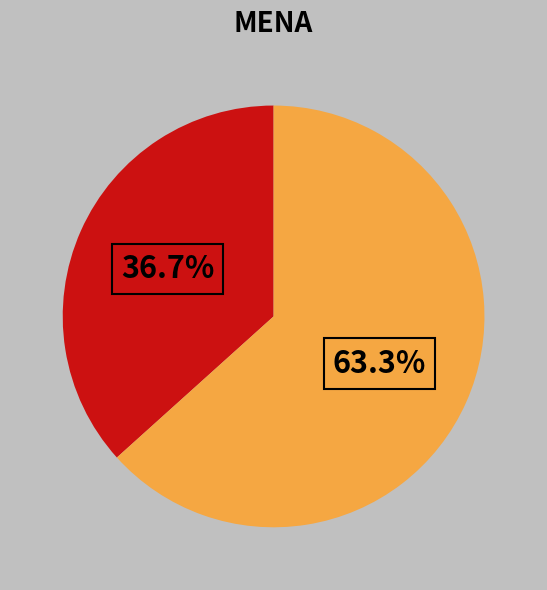

Is there any slice that represents more than half of the pie?

Yes